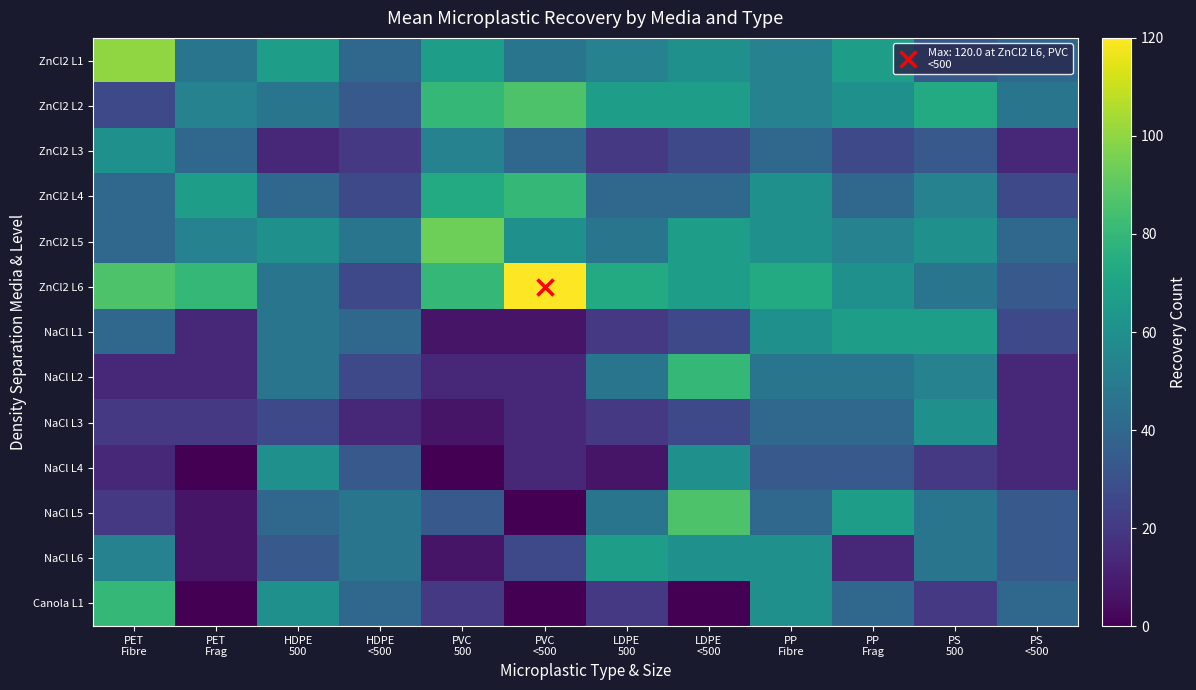

What is the difference between the highest and lowest values at PS
500?

53.3